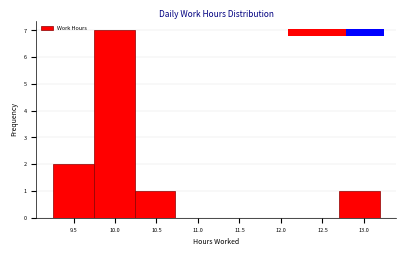

Reading left to right, list every bar in this chart as the range it spans on the x-axis followed by its height. Neither the bar edges nor the heights are printed on the chart, so give them approximately, as read against the axes.

9.25 to 9.75: 2
9.75 to 10.25: 7
10.25 to 10.75: 1
10.75 to 11.20: 0
11.20 to 11.70: 0
11.70 to 12.20: 0
12.20 to 12.70: 0
12.70 to 13.20: 1